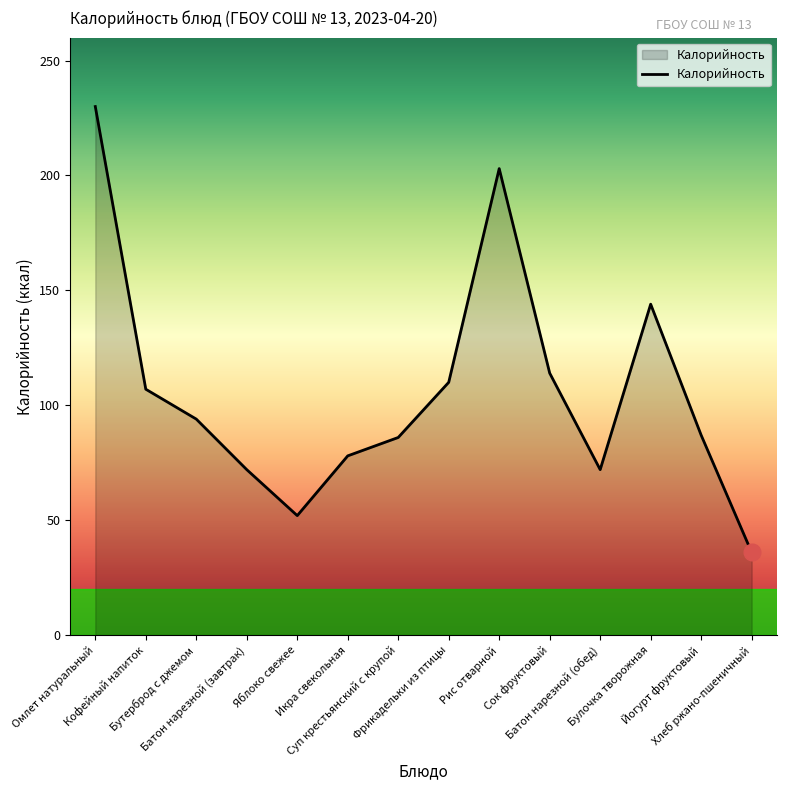

What is the greatest value displayed?

230